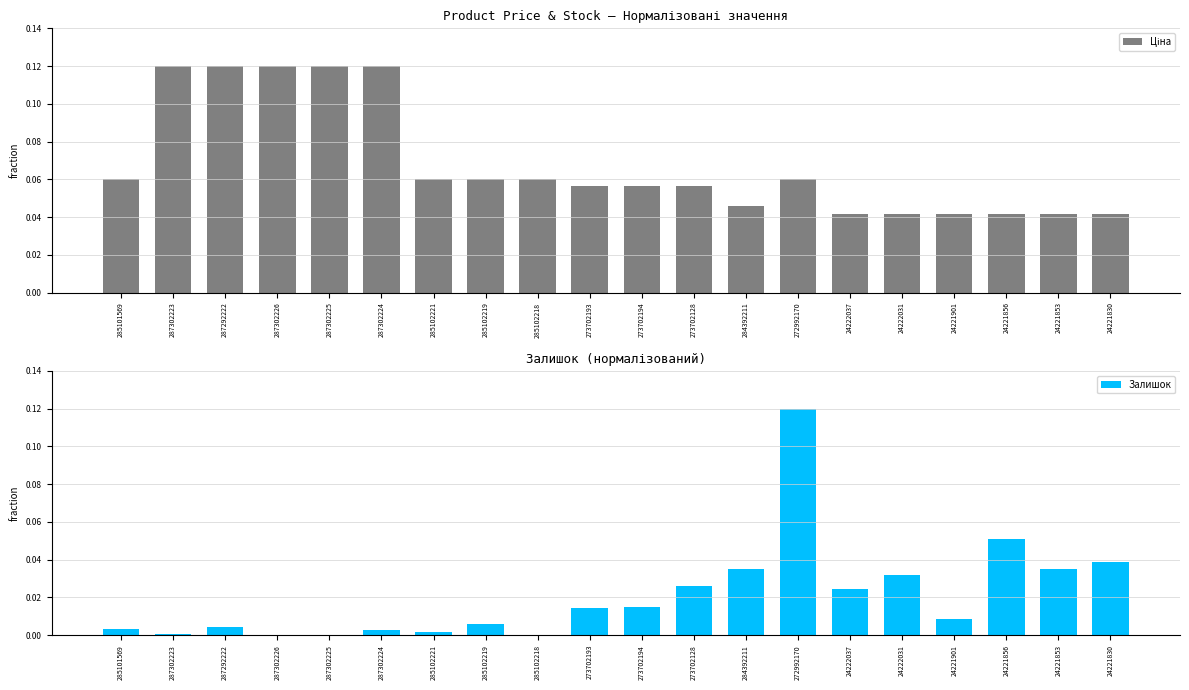

Is the value of Ціна at 287302226 greater than the value of Залишок at 272992170?

No